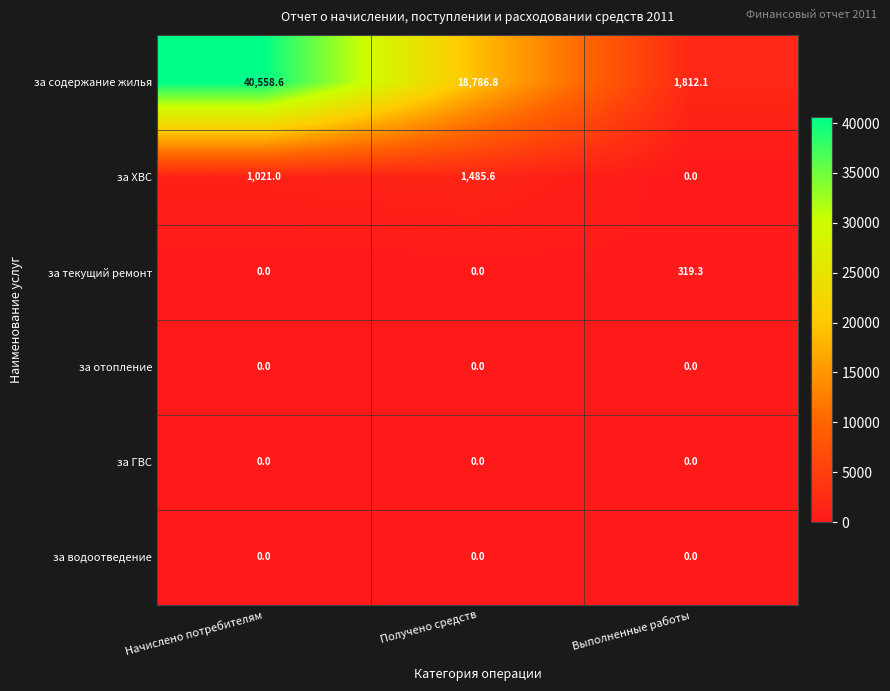

How many data points does each series have?

3